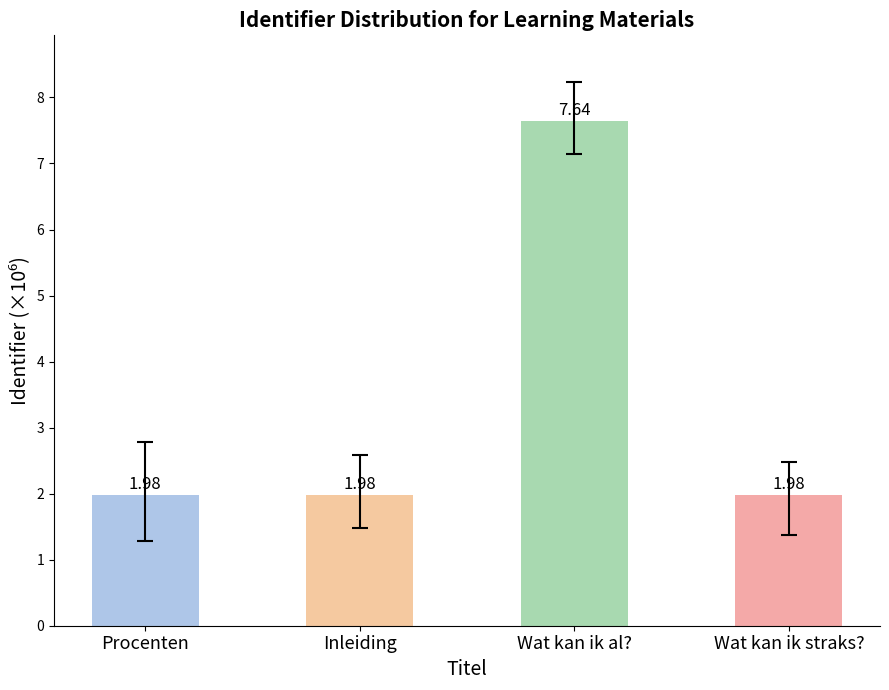

What is the average value?

3.4